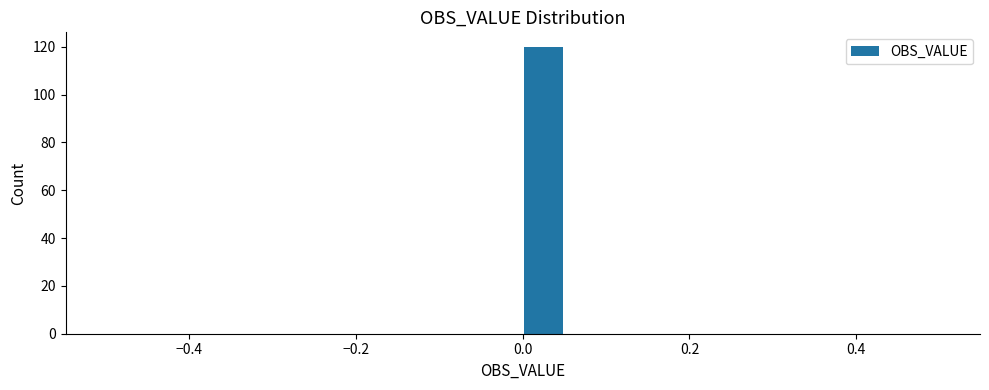

Around what value on the x-axis is the tallest bar? Give the approximate position of its centre, as read against the axis.

0.02